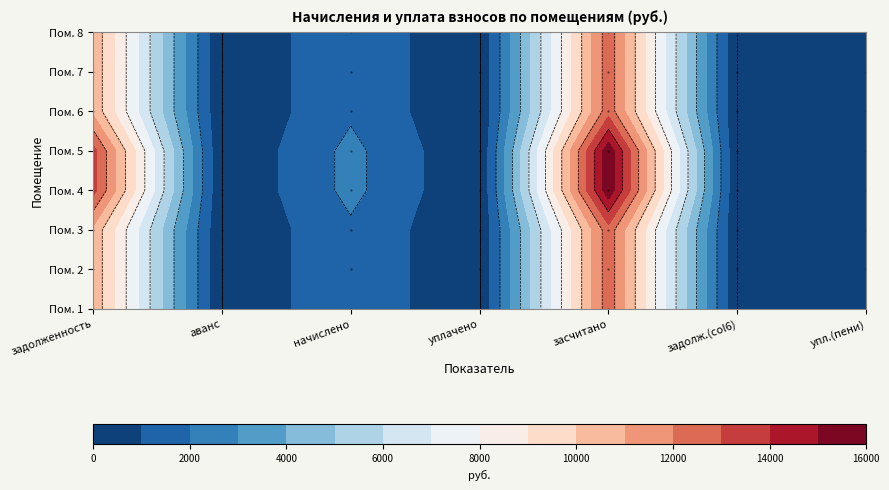

Rank the series by their maximum value, from lowest to highest.

1, 2, 3, 6, 7, 8, 4, 5